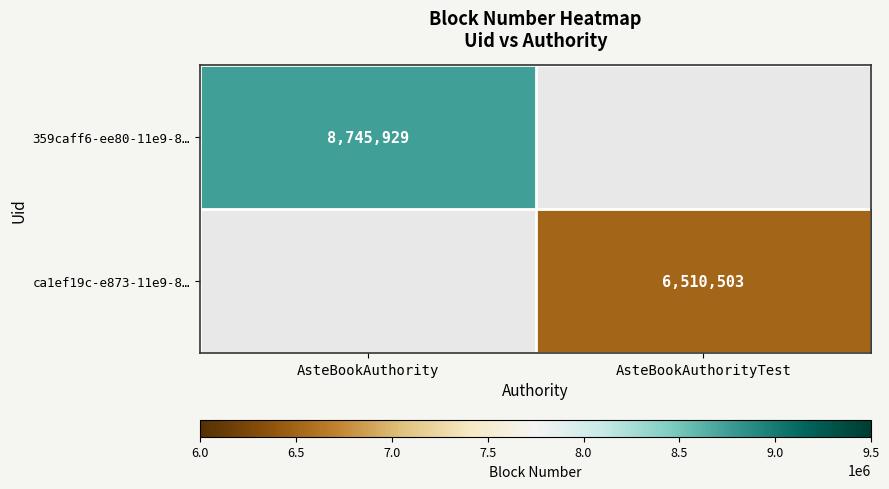

Is it true that ca1ef19c-e873-11e9-8… equals 2473727 at AsteBookAuthorityTest?

False